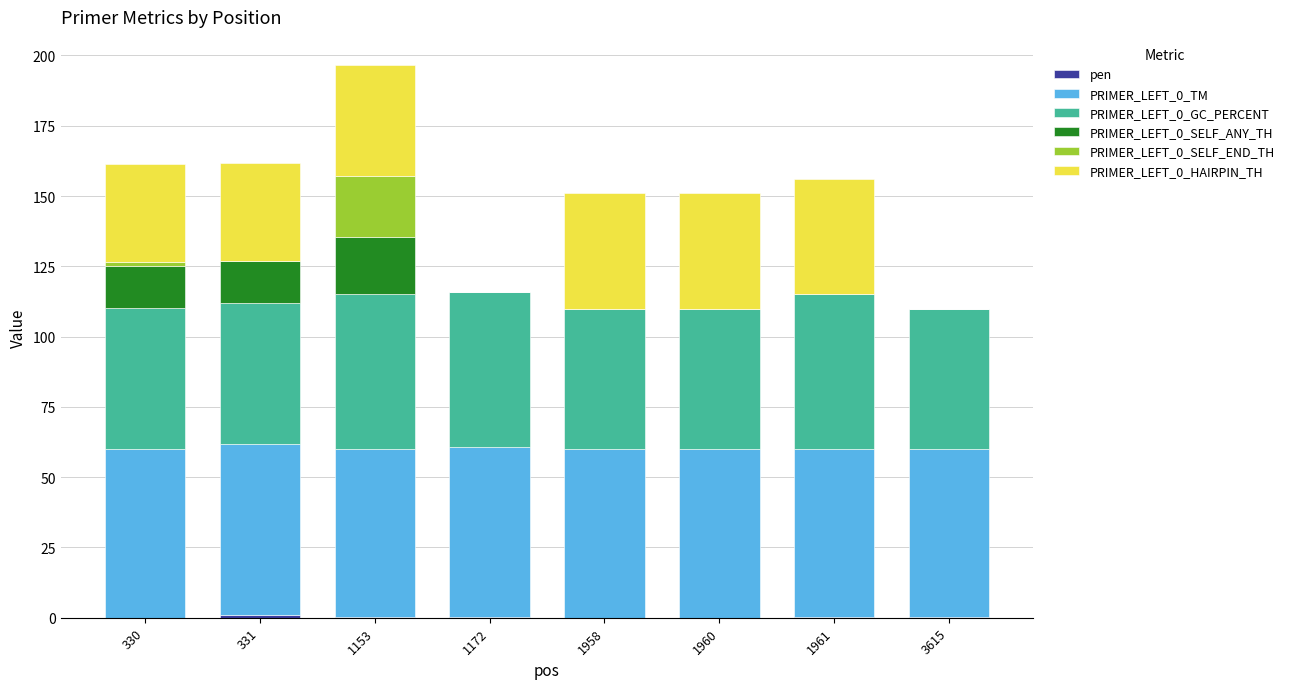

At which category is the sum across all series the highest?

1153